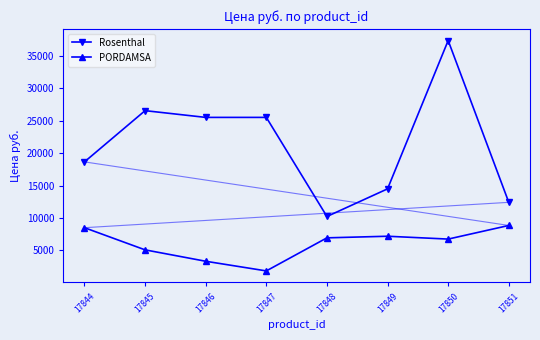

What are all the series names shown in the legend?

Rosenthal, PORDAMSA